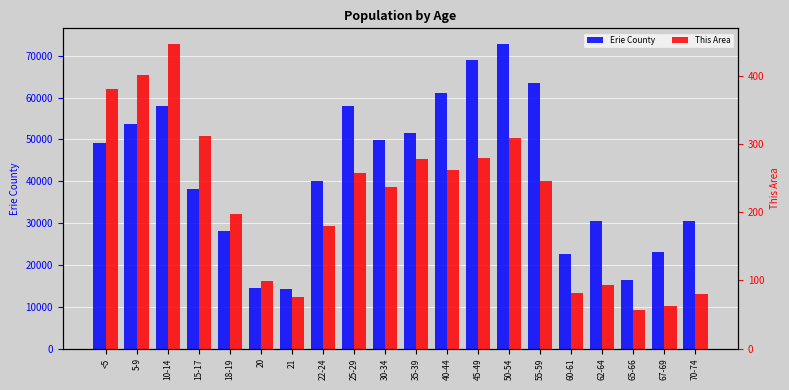

What is the sum of all Erie County values?

844605